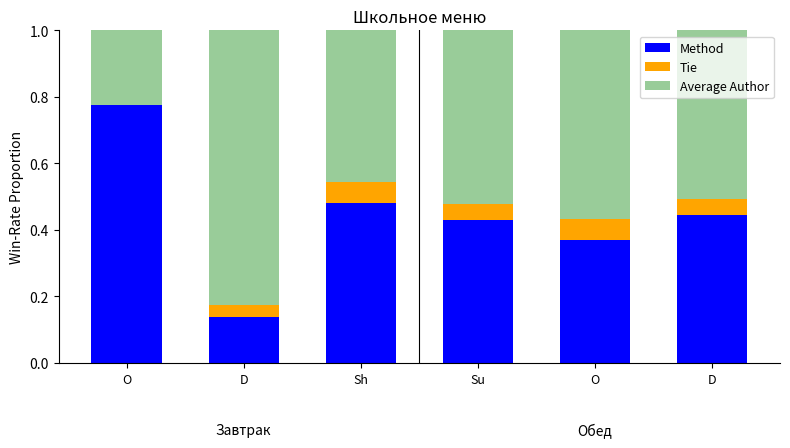

At which label is Method closest to 0?

D